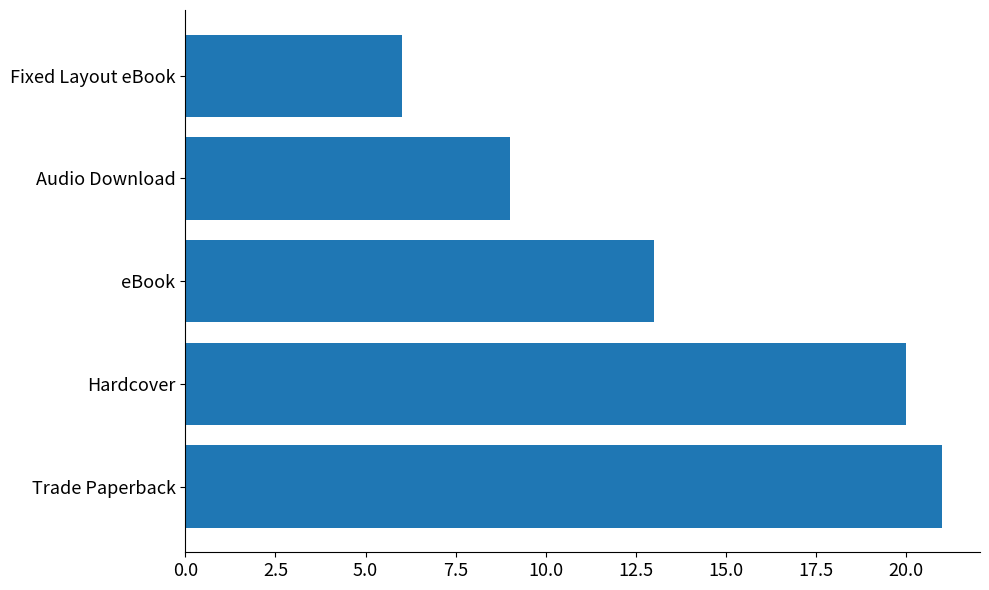

Reading bottom to top, transcribe all the data shown in this chart.

21	20	13	9	6